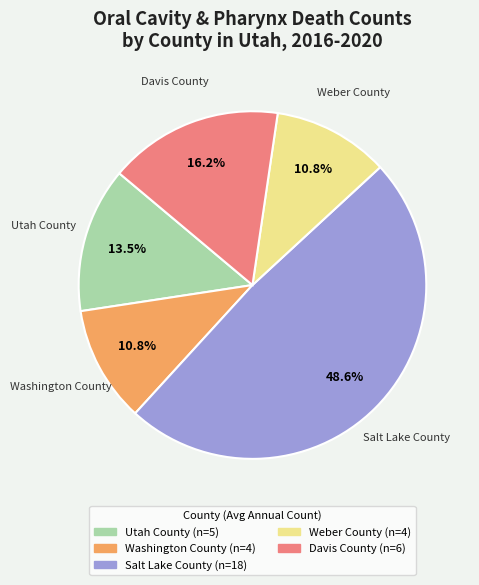

Does Washington County account for over 50% of the chart?

No